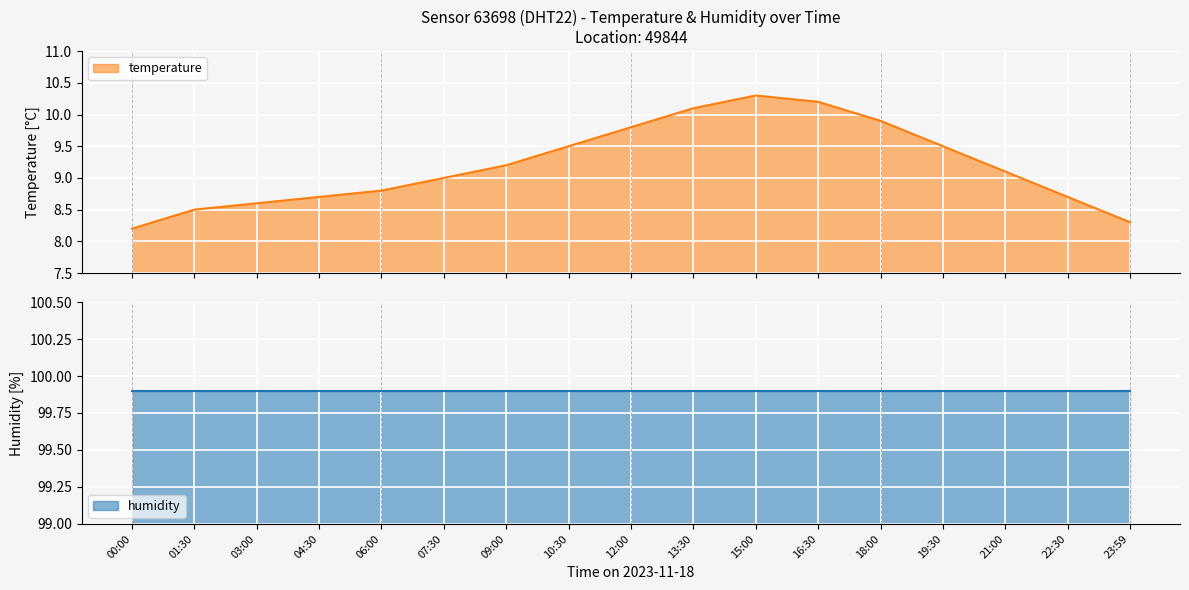

How many data points are less than 9?

7